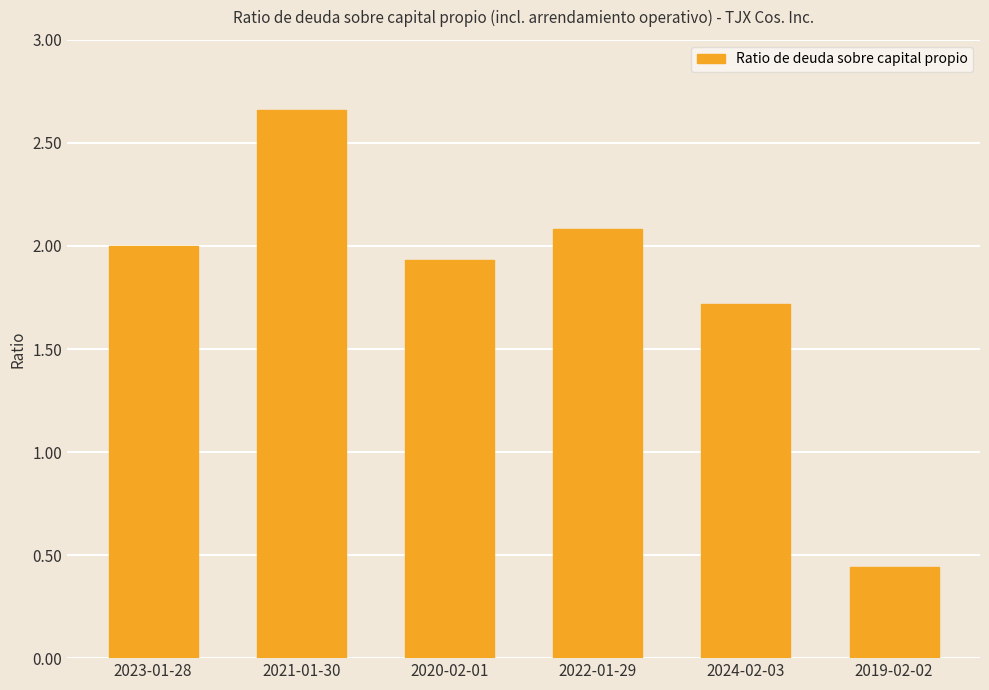

How many categories are shown in the chart?

6